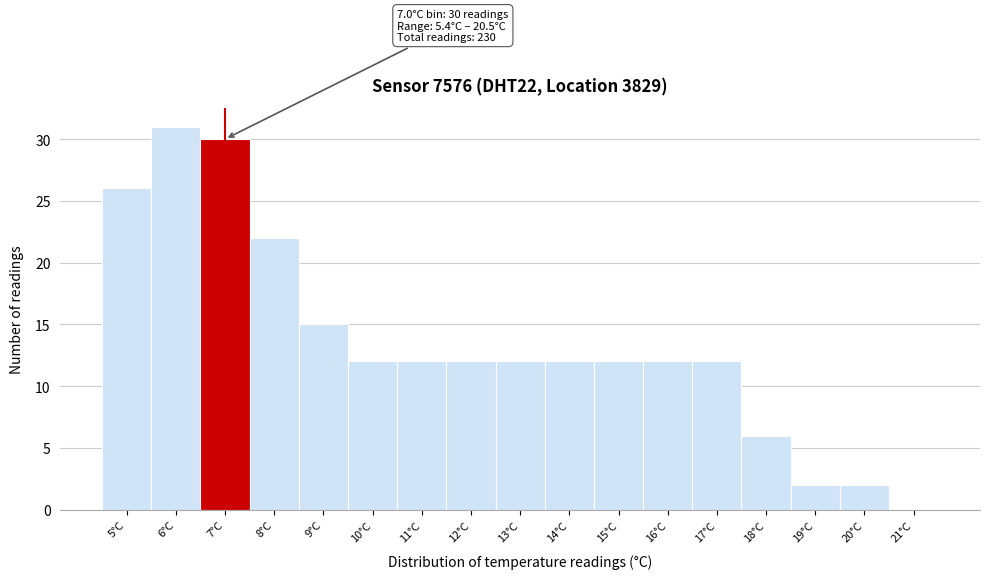

Reading left to right, what are all the values shown in this chart?

5°C=26	6°C=31	7°C=30	8°C=22	9°C=15	10°C=12	11°C=12	12°C=12	13°C=12	14°C=12	15°C=12	16°C=12	17°C=12	18°C=6	19°C=2	20°C=2	21°C=0